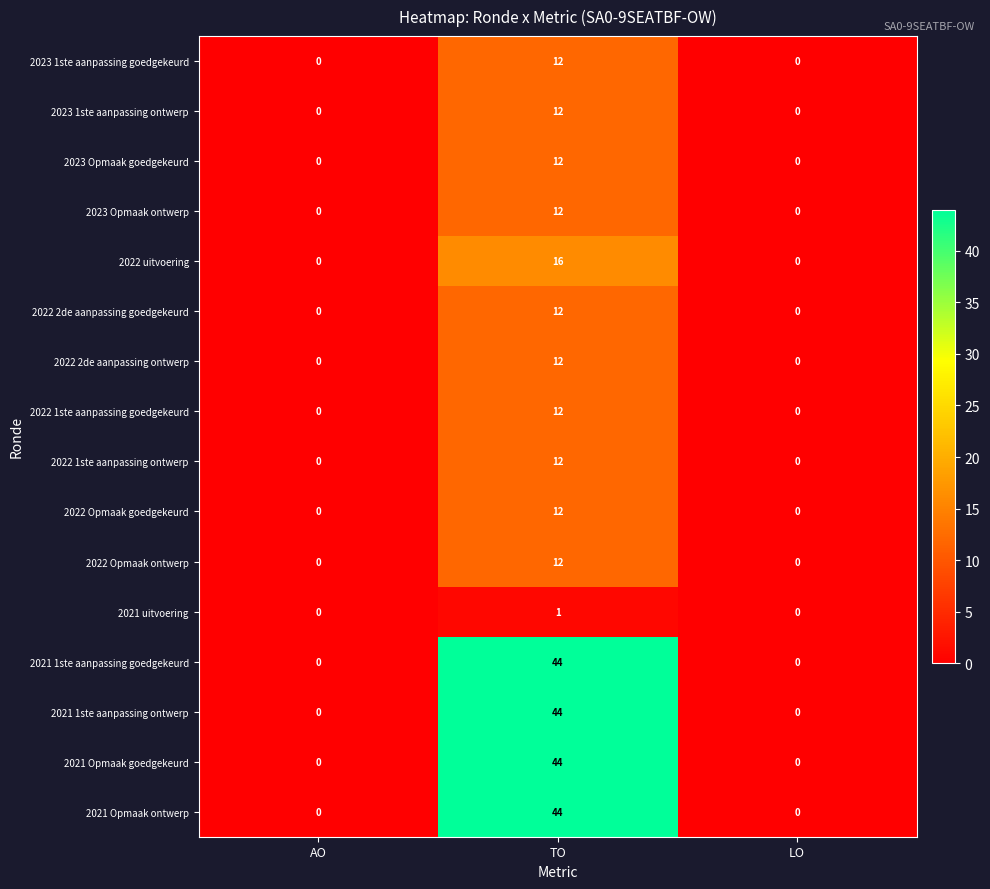

Is the value of 2021 Opmaak goedgekeurd at TO greater than the value of 2022 2de aanpassing ontwerp at LO?

Yes